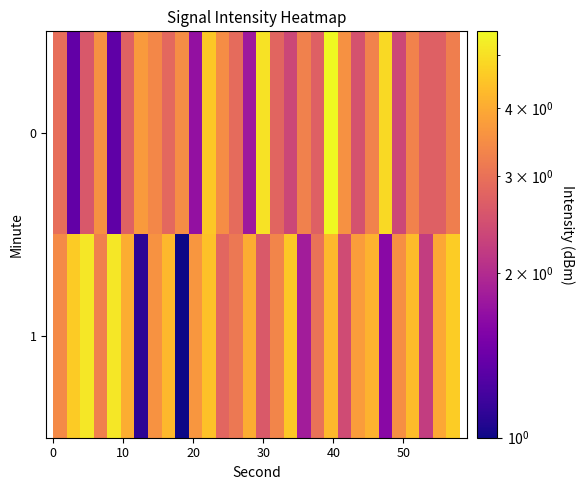

How many series are shown in this chart?

2